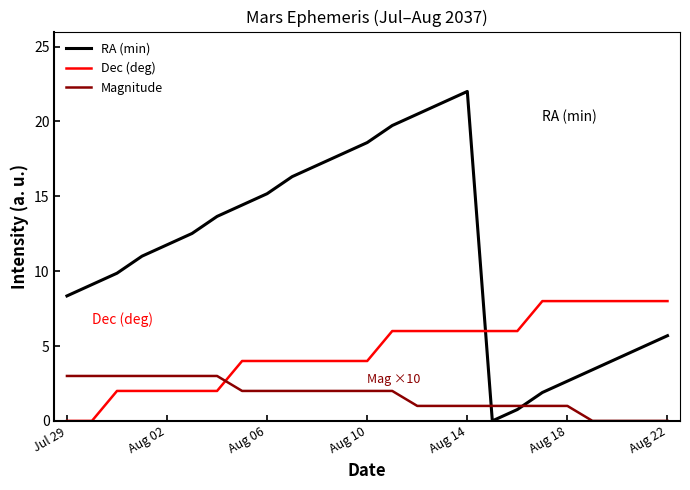

How many intersections are there between RA (min) and Dec (deg)?

1